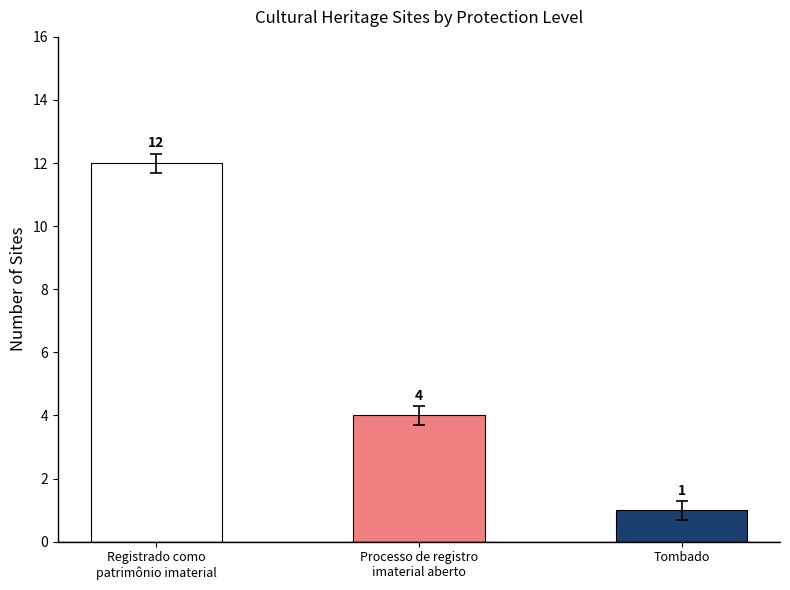

Which label corresponds to the largest value in the chart?

Registrado como
patrimônio imaterial